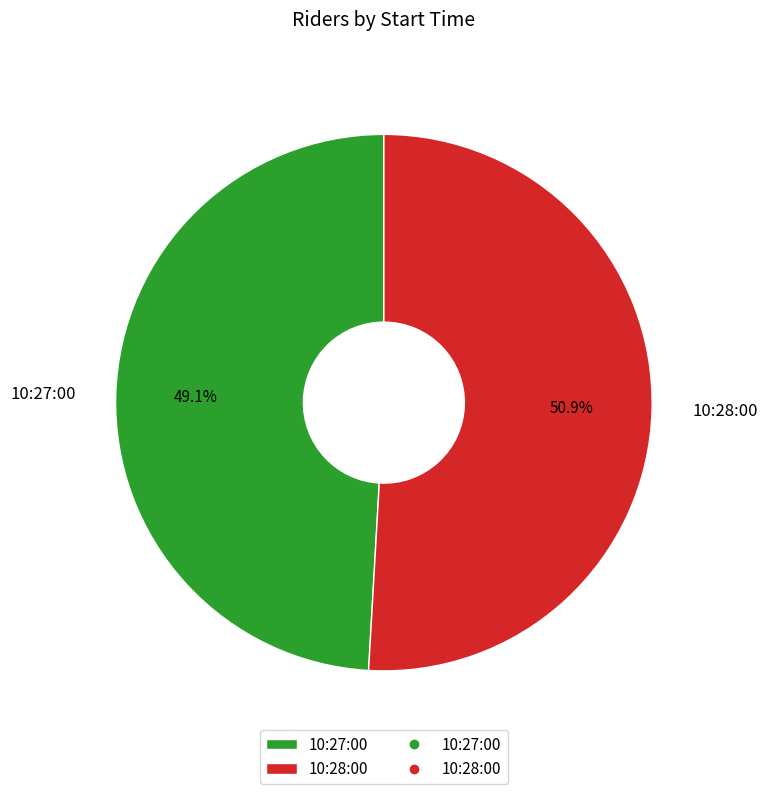

To the nearest percent, what portion does 10:27:00 represent?

49%